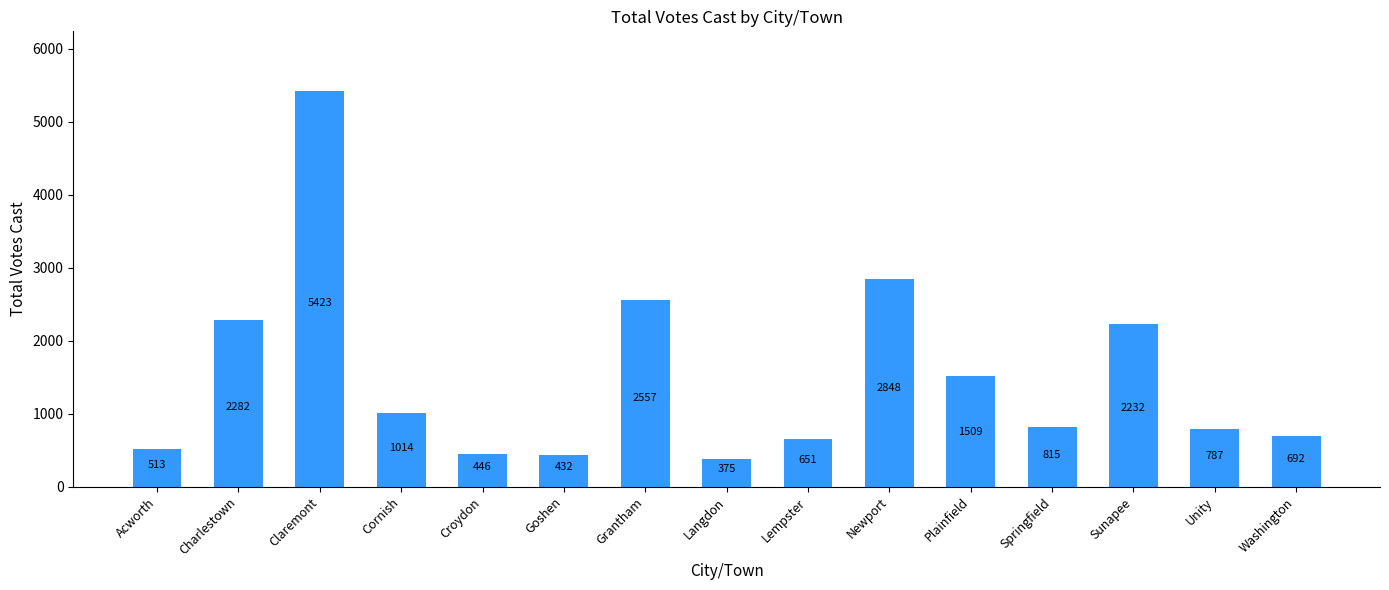

What is the sum of all values?

22576